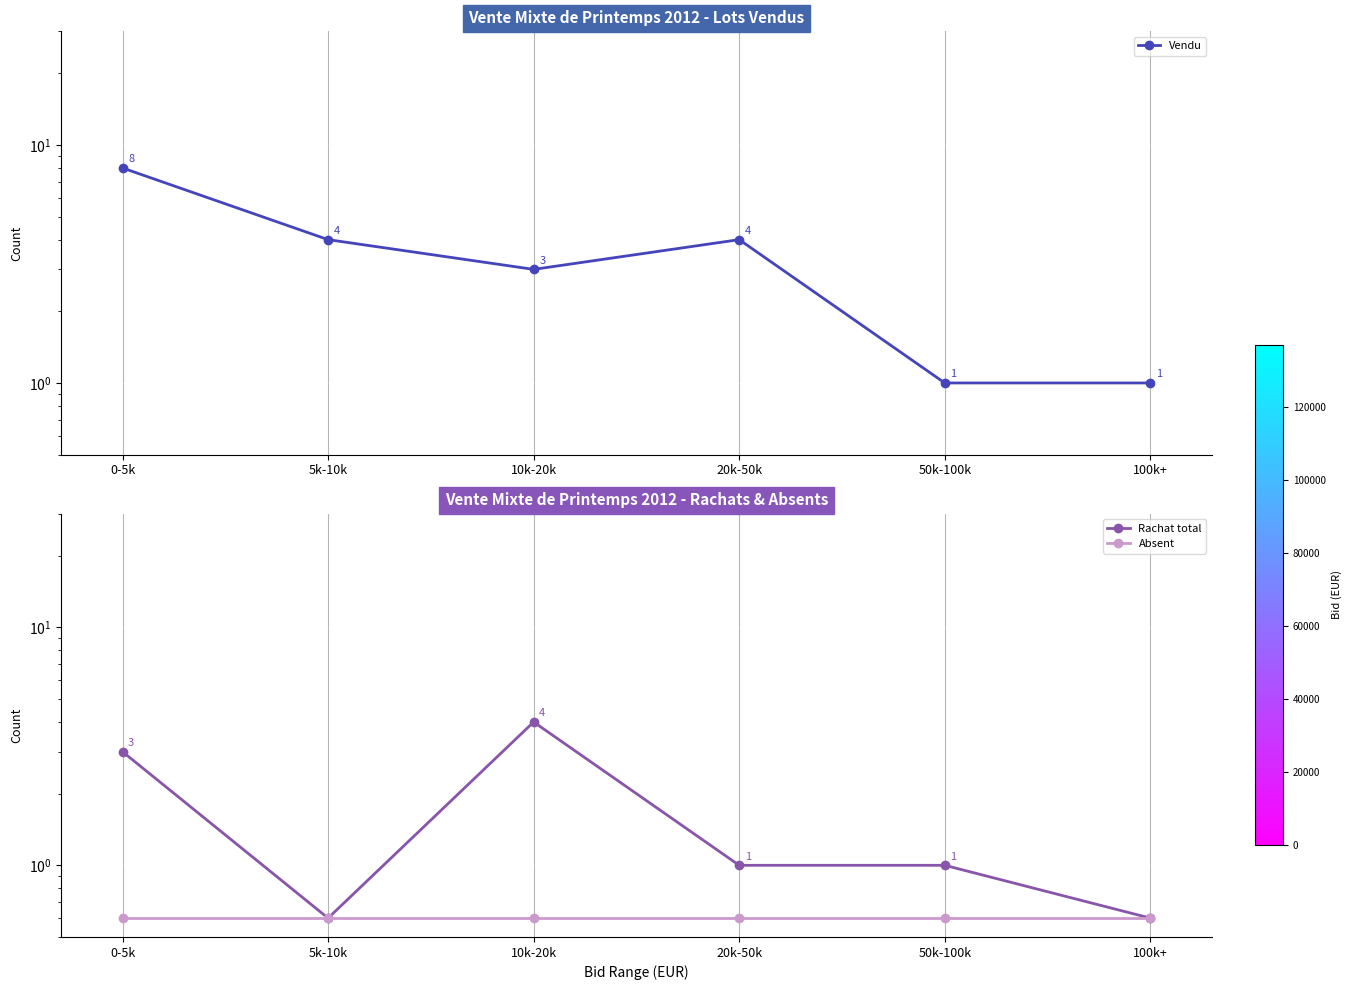

What is the highest value of the Vendu series?

8.0